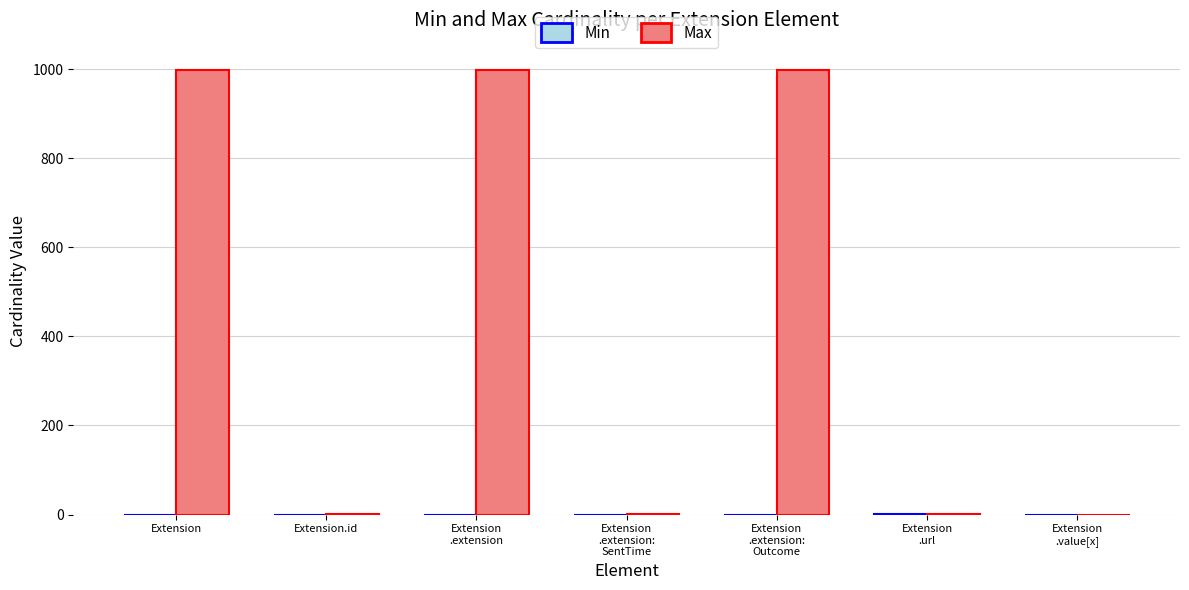

The Max series shows 1304 at Extension. True or false?

False